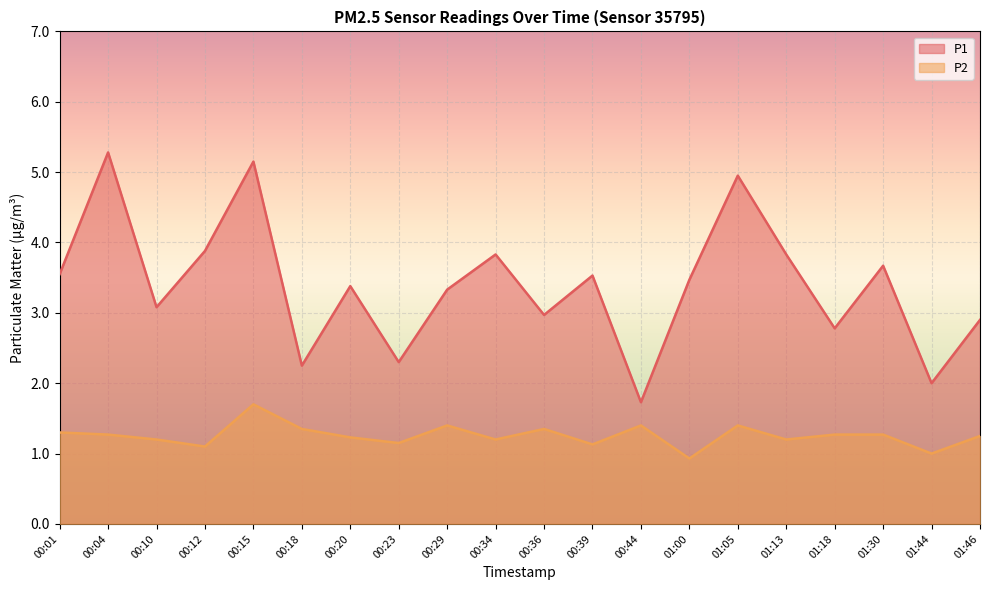

How many data points in P1 are above 3?

13